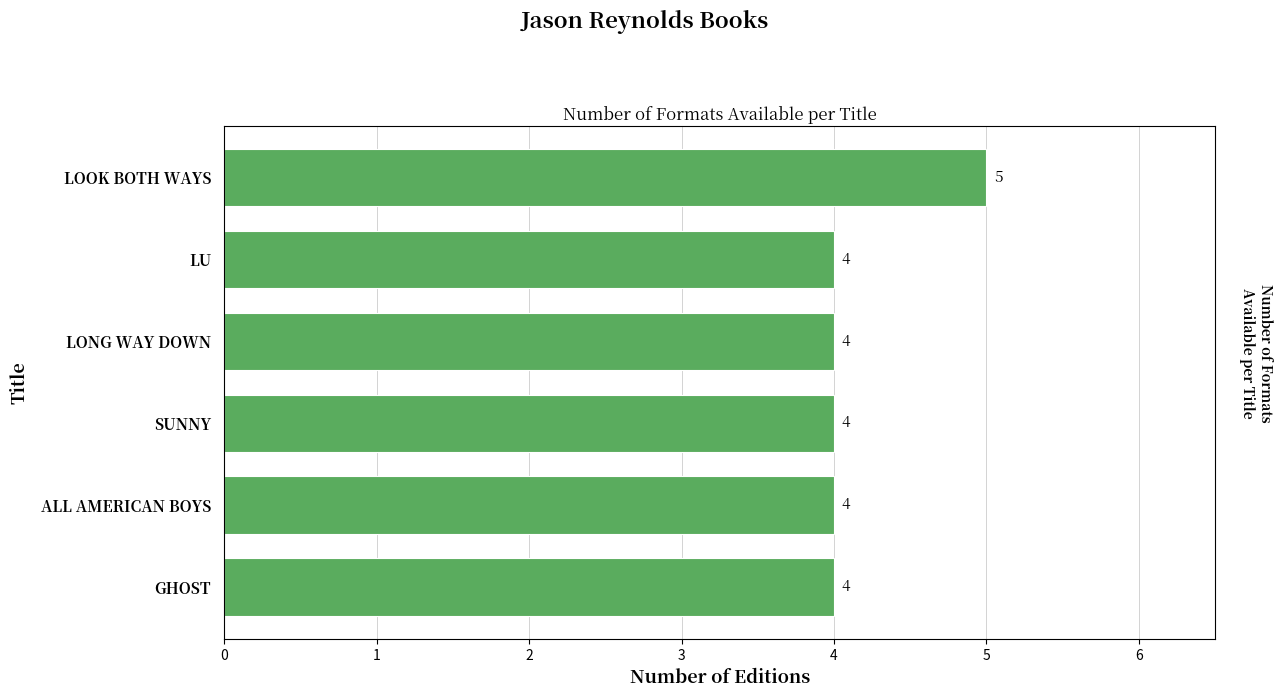

The chart shows a value of 6 at GHOST. True or false?

False